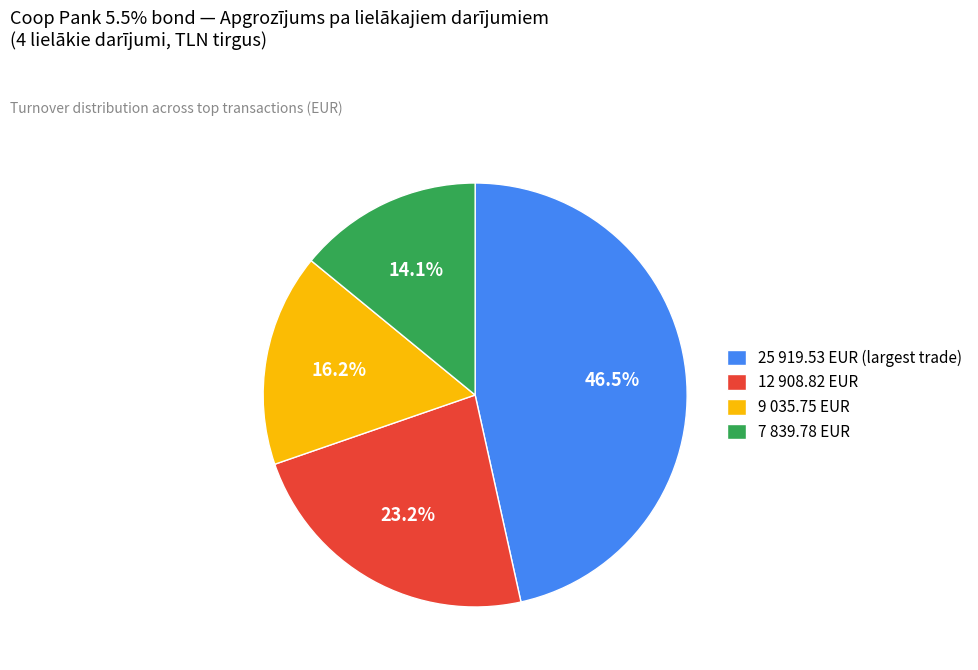

Rank the categories by value from lowest to highest.

7 839.78 EUR, 9 035.75 EUR, 12 908.82 EUR, 25 919.53 EUR (largest trade)